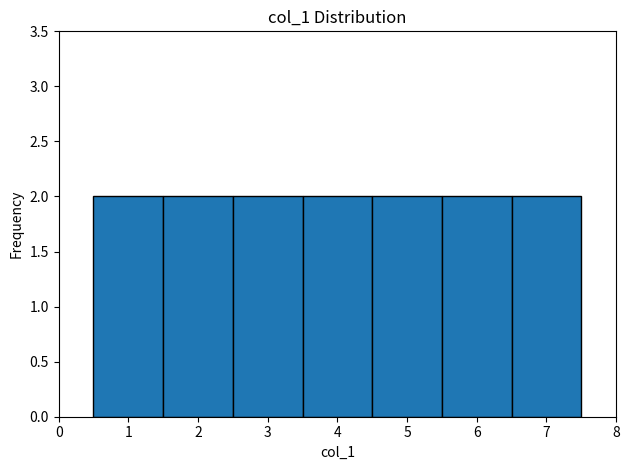

Reading left to right, transcribe this chart: for each bar, give the range it covers on the x-axis and its height. The values are not printed on the chart, so give them approximately, as read against the axis.

0.5 to 1.5: 2
1.5 to 2.5: 2
2.5 to 3.5: 2
3.5 to 4.5: 2
4.5 to 5.5: 2
5.5 to 6.5: 2
6.5 to 7.5: 2